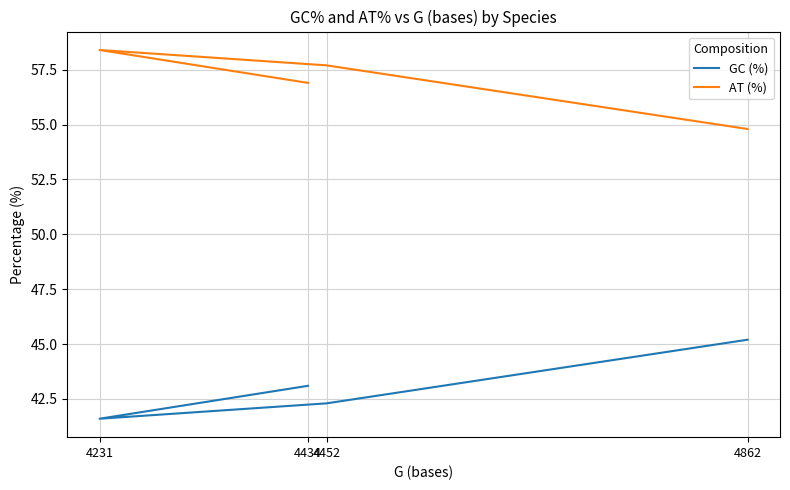

True or false: GC (%) has a value of 41.6 at 4231.

True